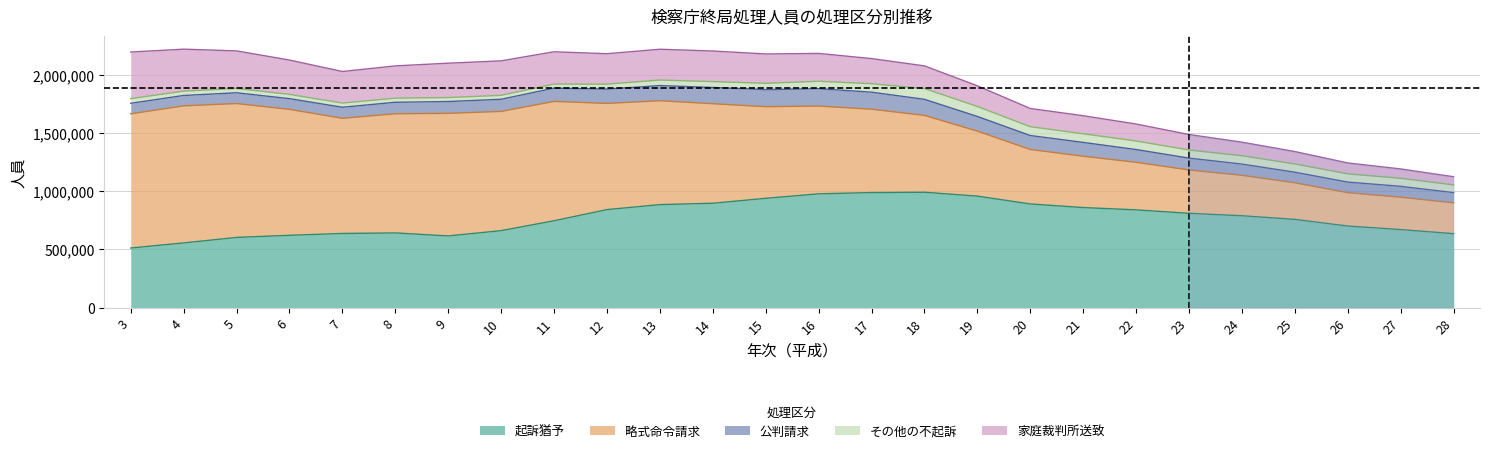

What is the minimum value for 起訴猶予?

512241